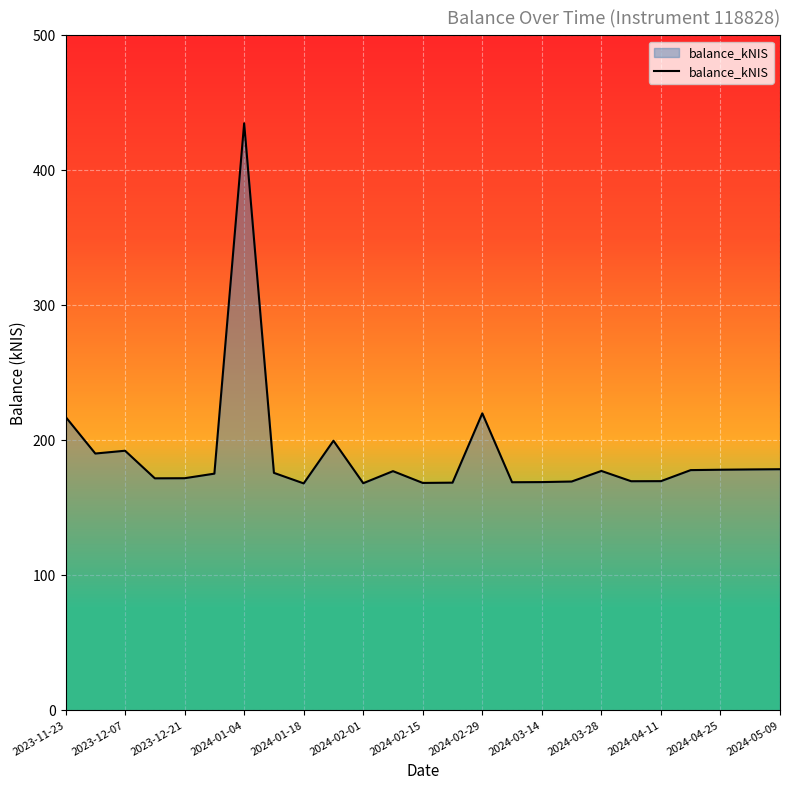

What is the greatest value displayed?

434.8